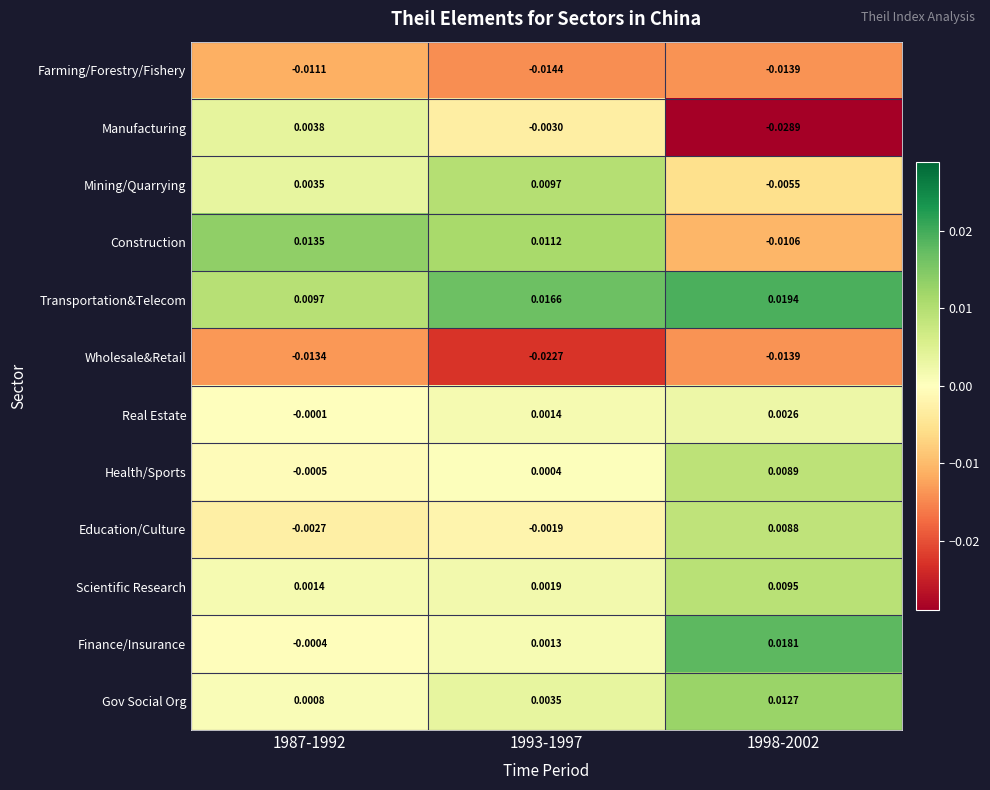

At which category is the sum across all series the highest?

1998-2002